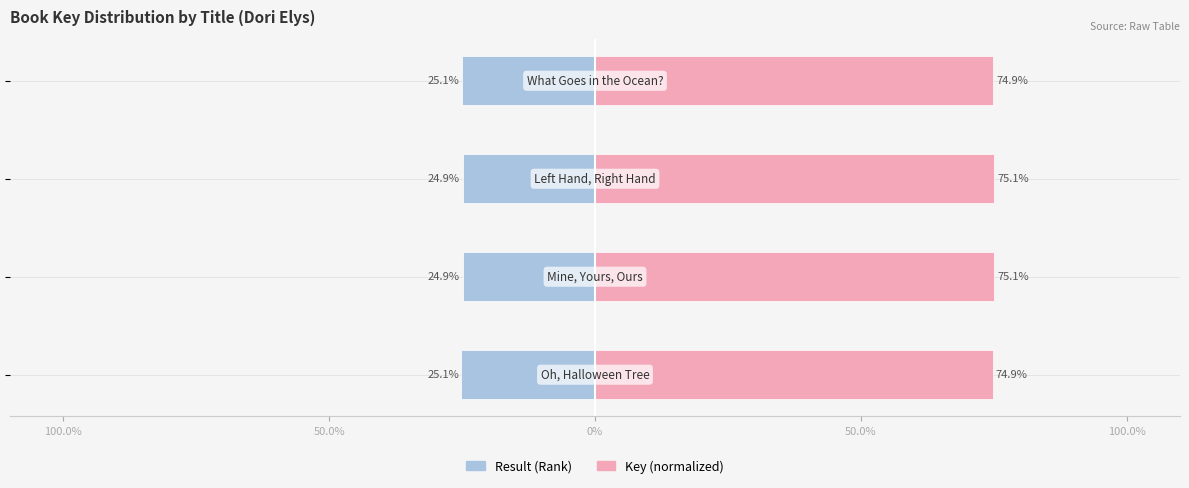

Reading left to right, what are all the values shown in this chart?

Result (Rank): 100.0%=-25.1	50.0%=-24.9	0%=-24.9	50.0%=-25.1
Key (normalized): 100.0%=74.9	50.0%=75.1	0%=75.1	50.0%=74.9